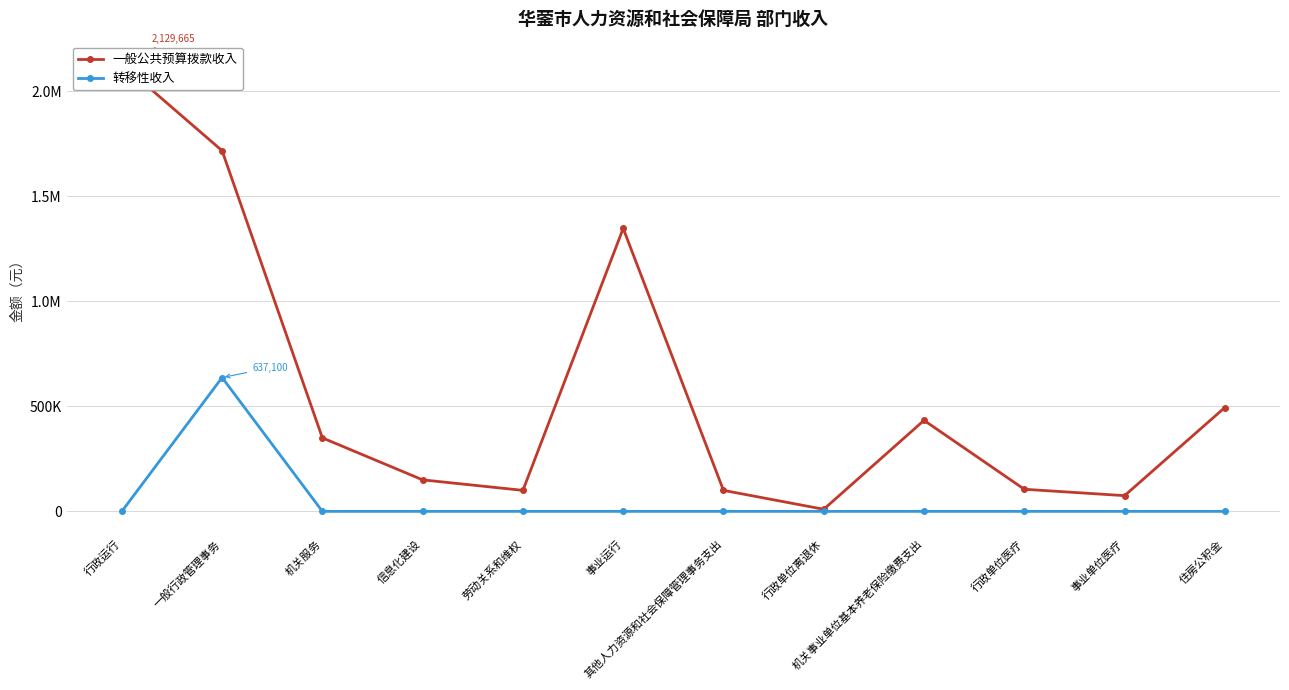

The value of 一般公共预算拨款收入 at 行政运行 is 468182. True or false?

False